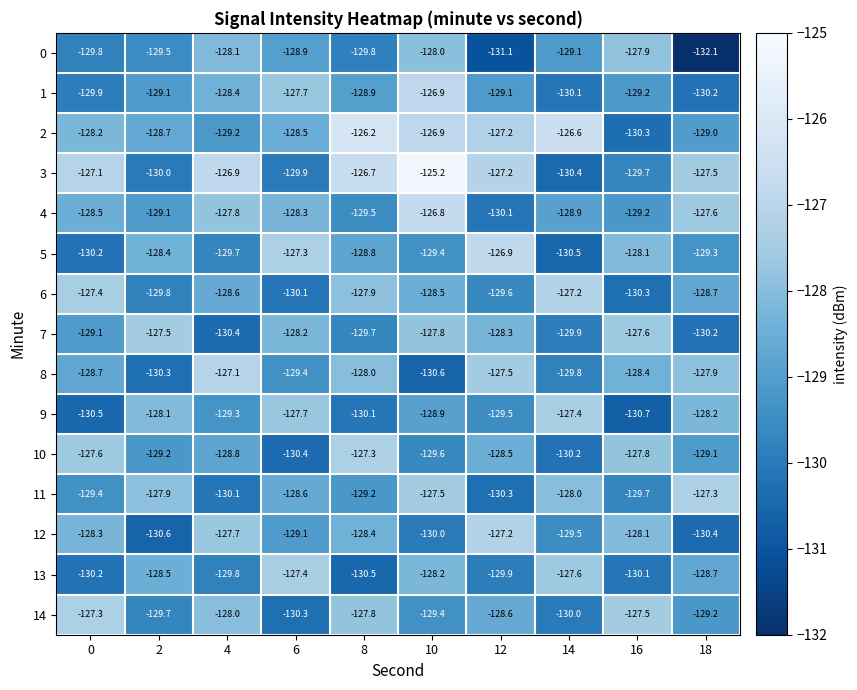

What is the total value across all series at 18?

-1935.4